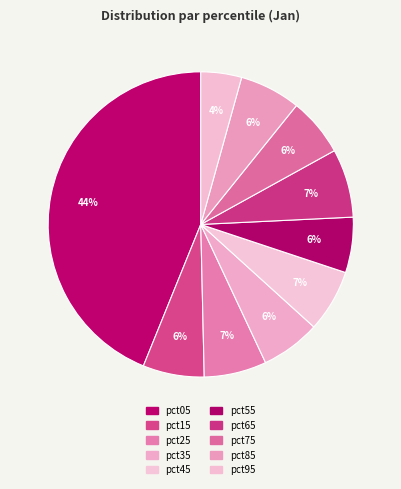

What portion of the pie excludes pct25?

93.4%